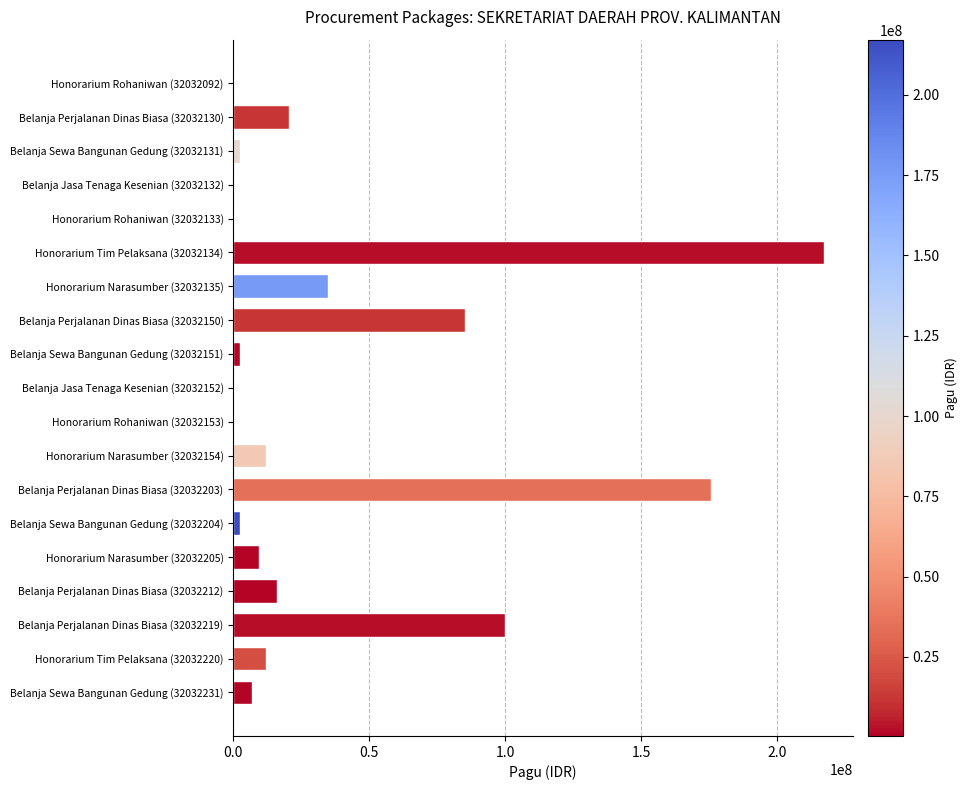

Is it true that the value at Honorarium Narasumber (32032205) is 9500000?

True